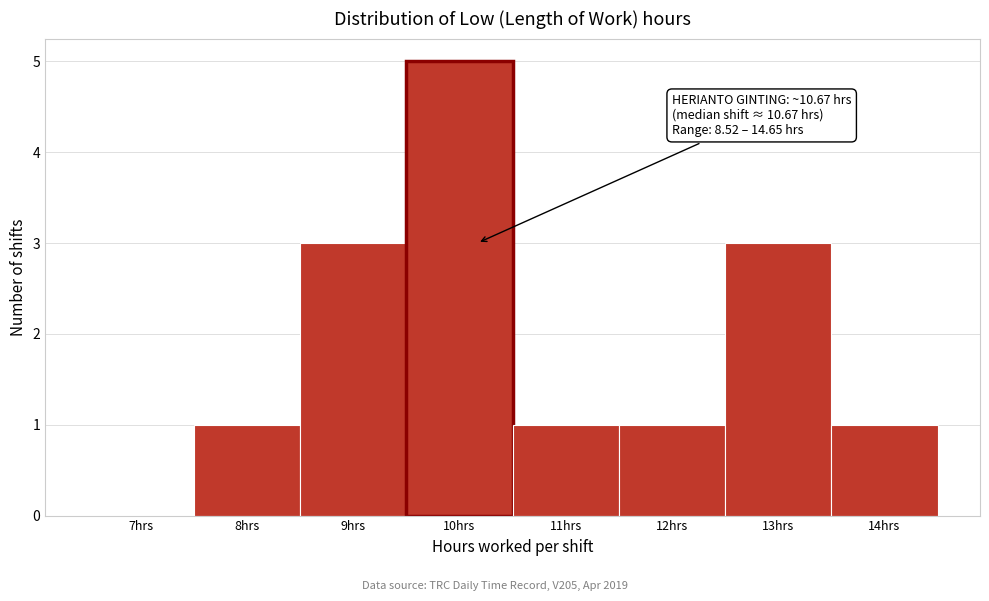

Reading left to right, transcribe all the data shown in this chart.

7hrs=0	8hrs=1	9hrs=3	10hrs=5	11hrs=1	12hrs=1	13hrs=3	14hrs=1